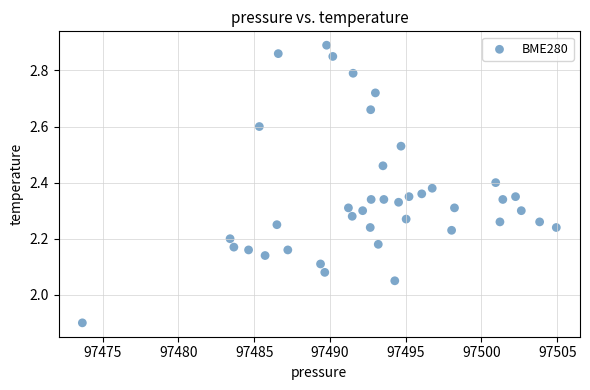

What is the range of X values (max minus min)?

31.3